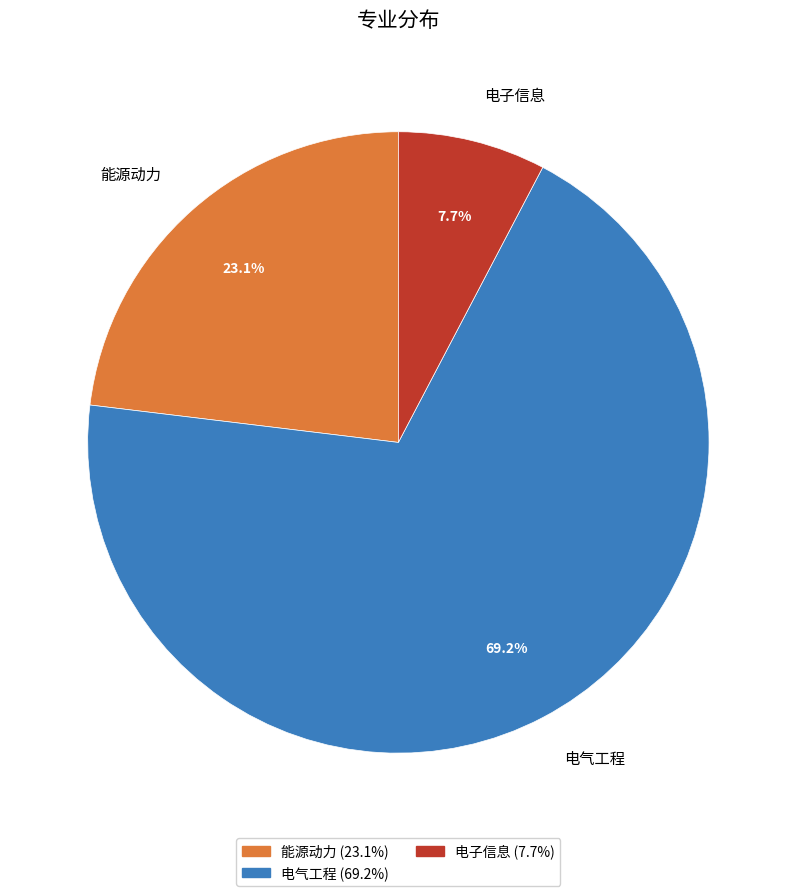

Between 电子信息 and 能源动力, which is larger?

能源动力